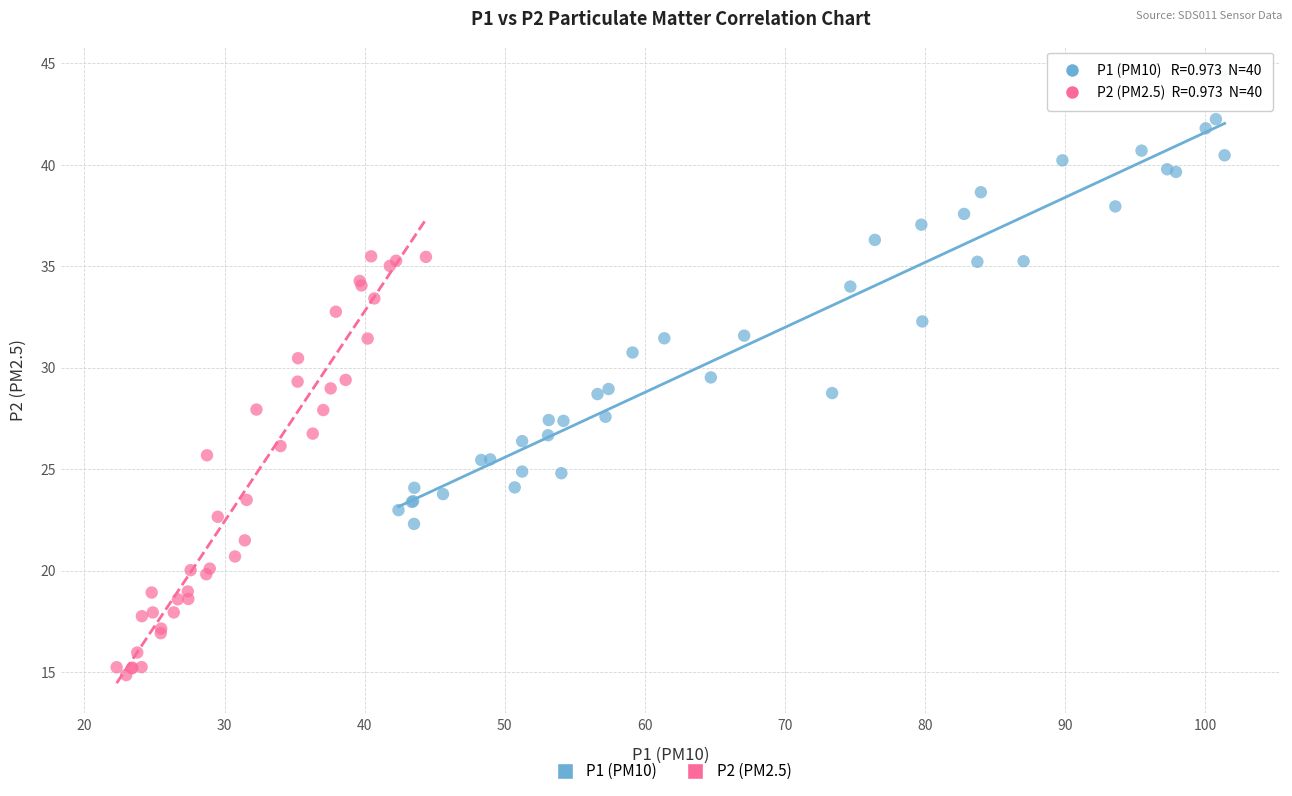

Which series contains the lowest Y value?

P2 (PM2.5)